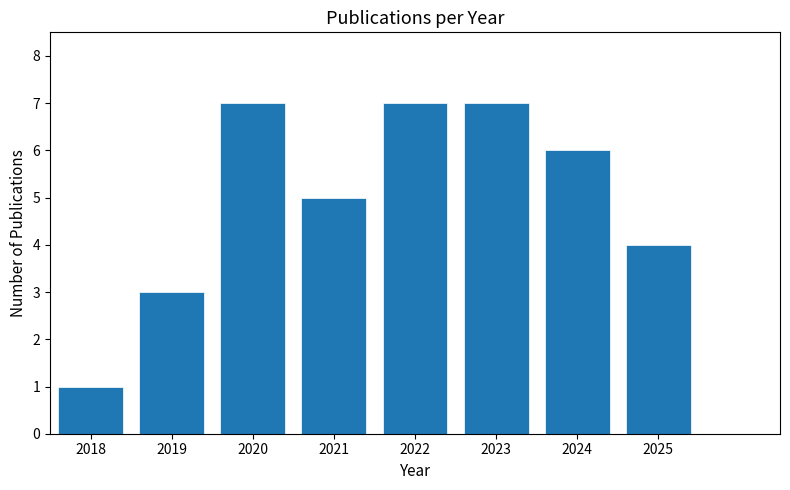

Reading left to right, transcribe all the data shown in this chart.

1	3	7	5	7	7	6	4